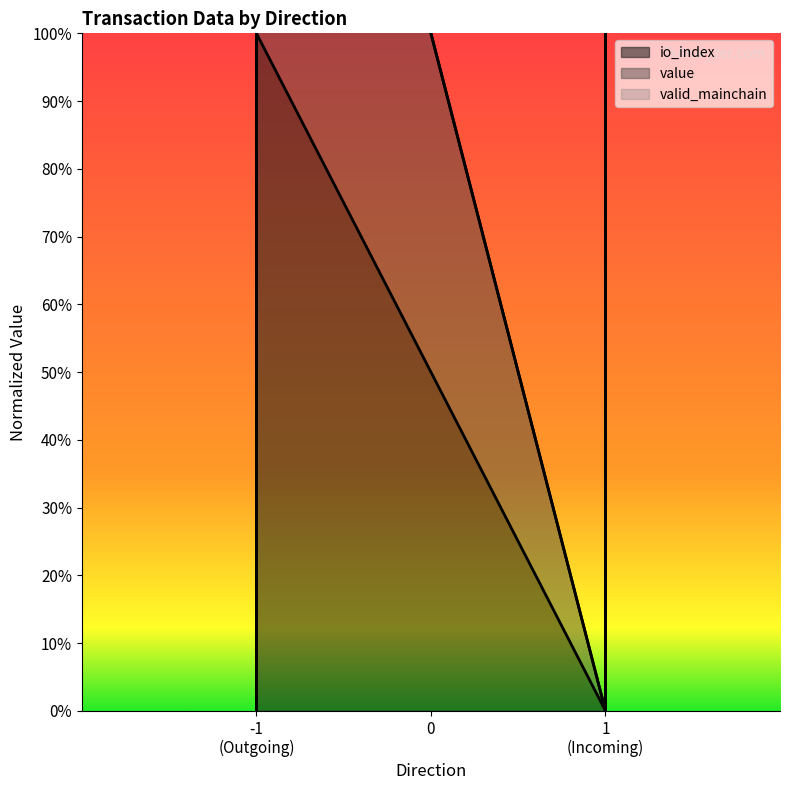

Is it true that value equals 1 at -1 (Outgoing)?

False